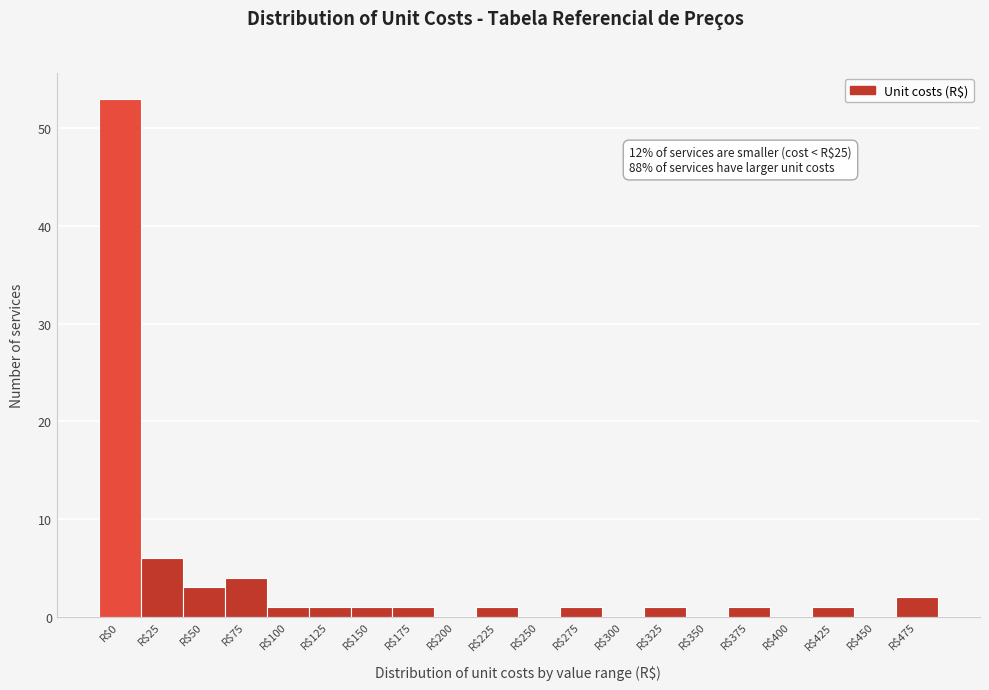

Which label corresponds to the largest value in the chart?

R$0